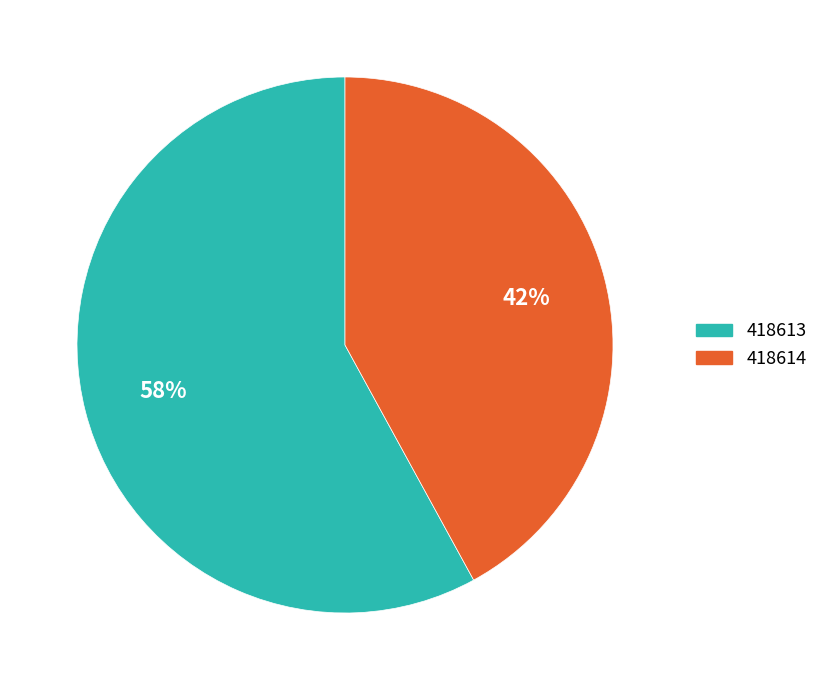

Do 418613 and 418614 together represent more than half of the pie?

Yes